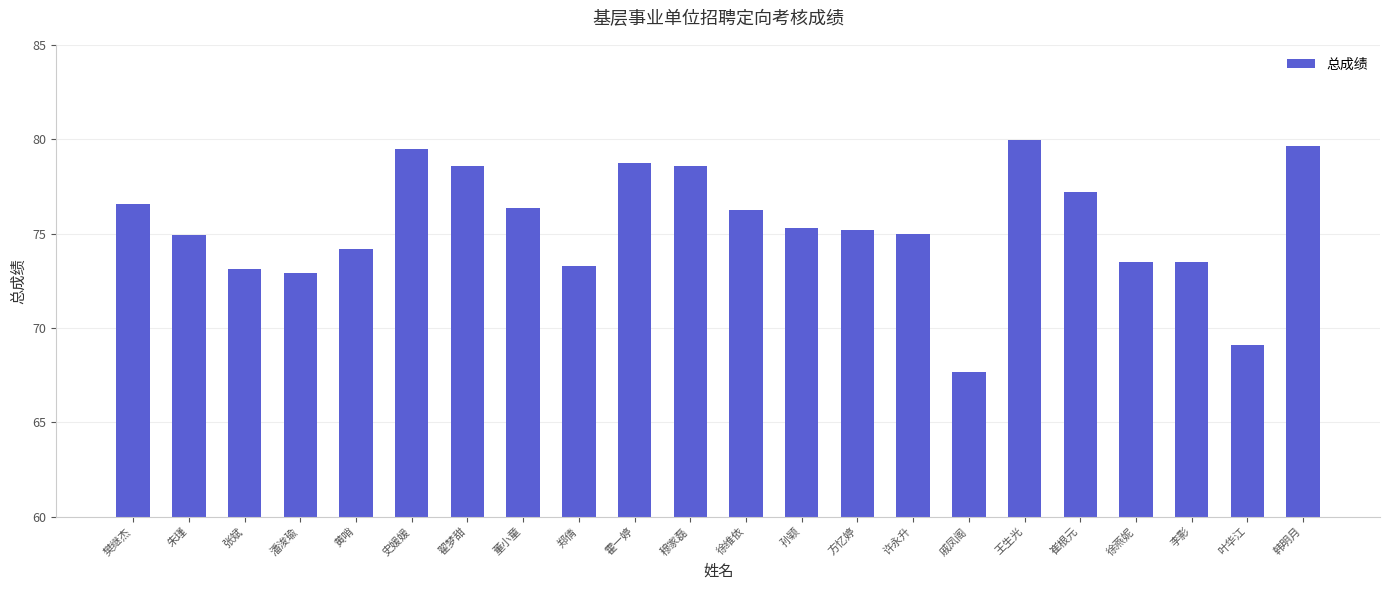

Read the value at 李影.

73.5